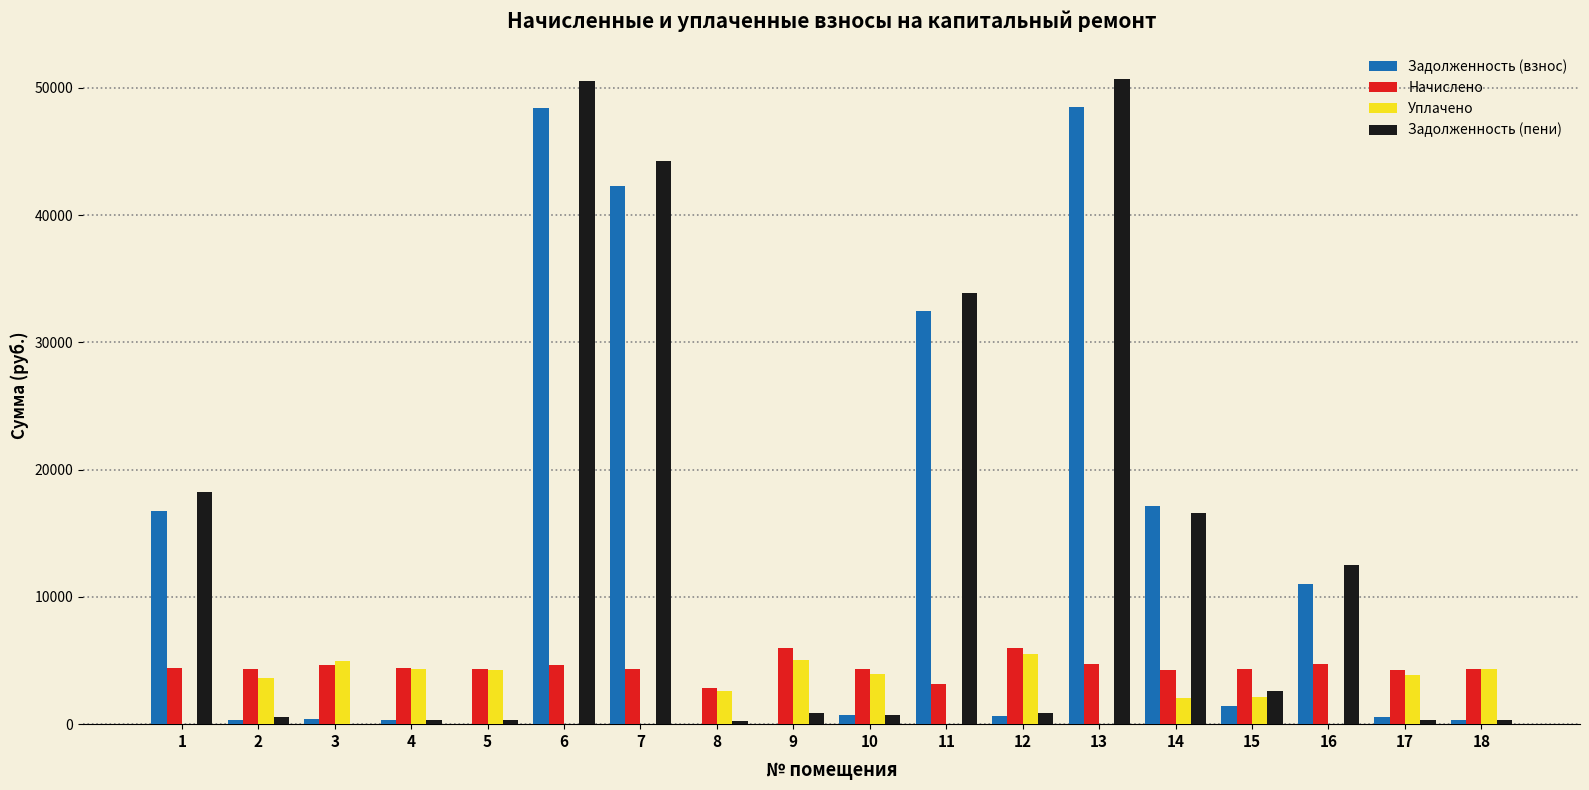

At which label is Уплачено closest to 2757?

8